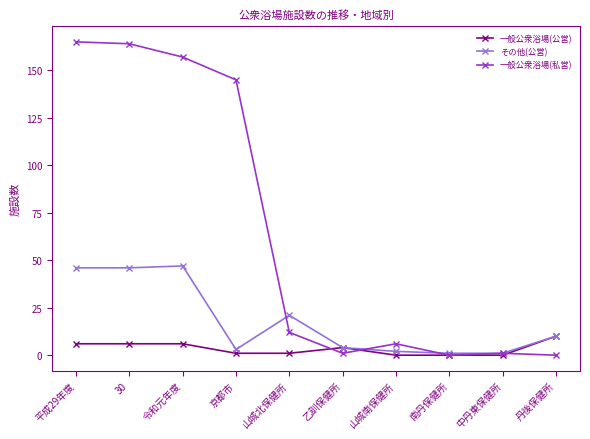

How many data points in 一般公衆浴場(公営) are less than 4?

5